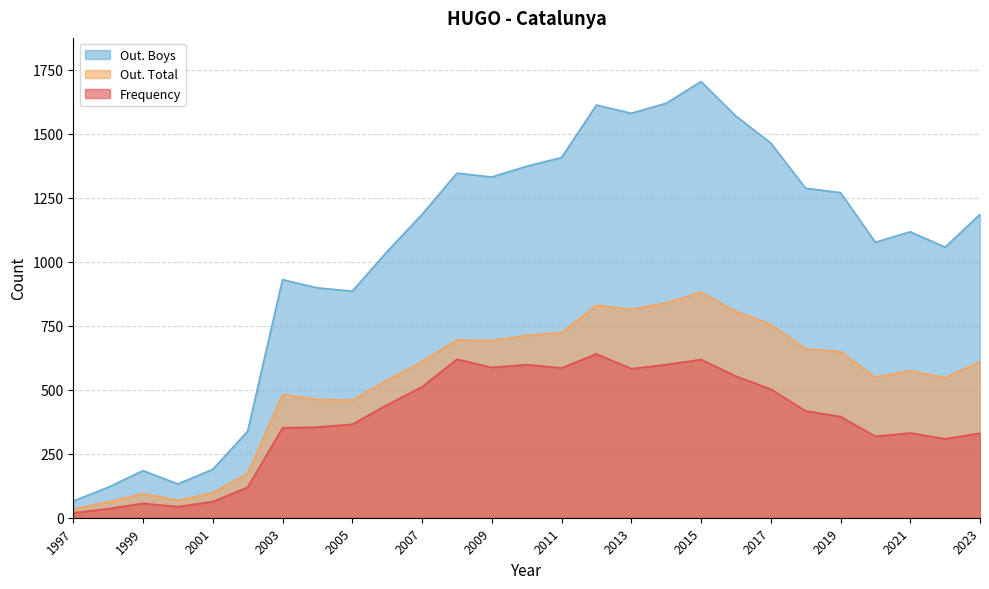

True or false: Out. Boys and Out. Total cross at least once.

False